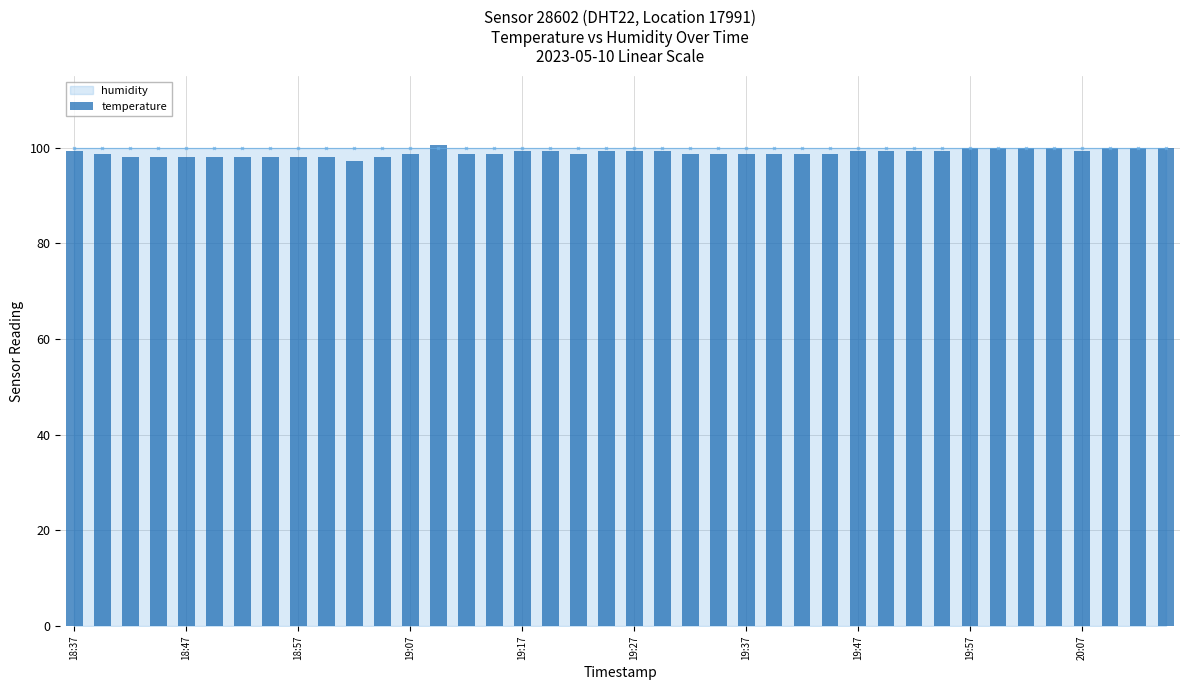

Does the chart contain stacked bars?

No